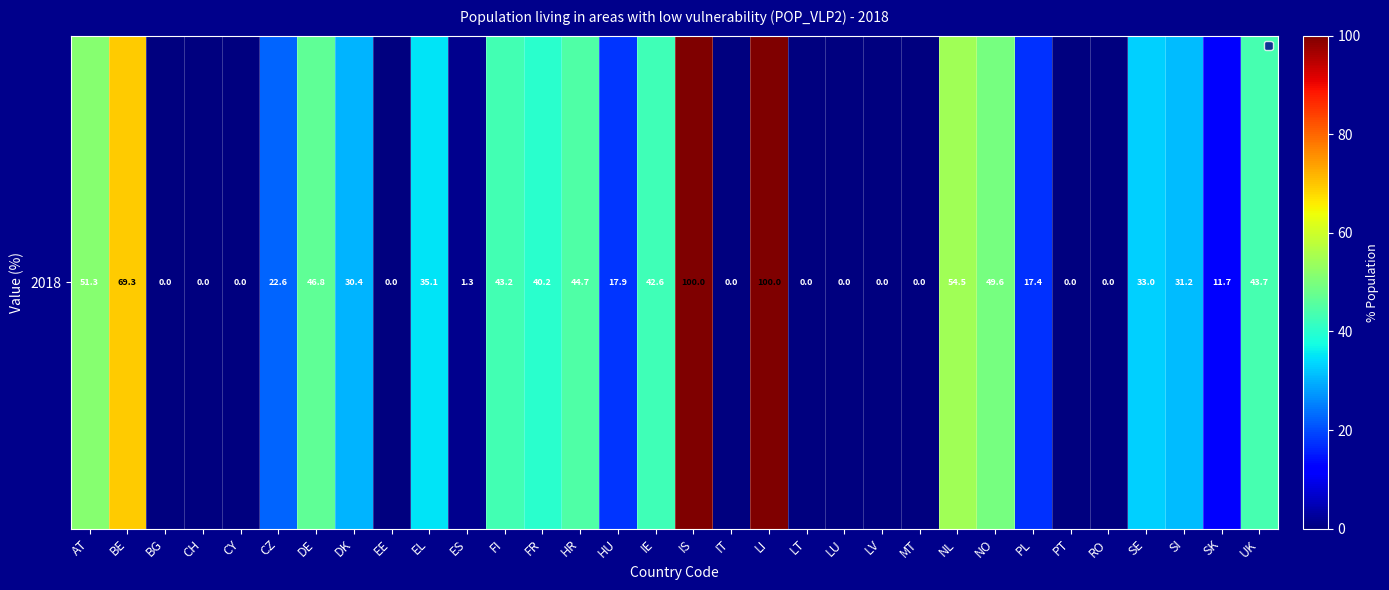

What is the sum of the values at SI and FI?

74.4